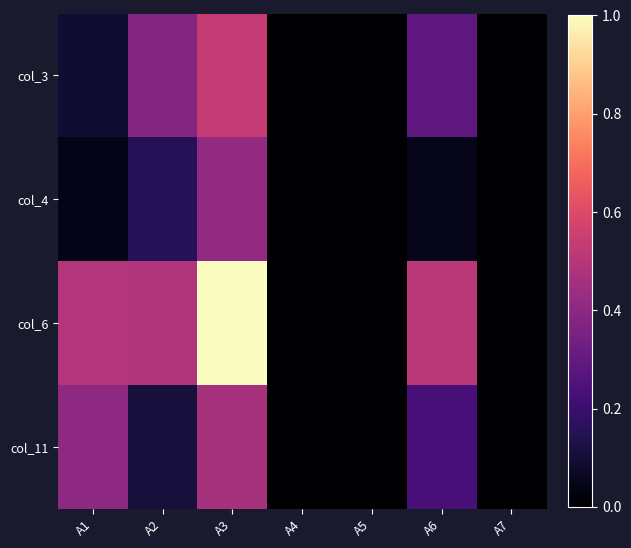

Reading left to right, what are all the values shown in this chart?

col_3: А1=0.1	А2=0.4	А3=0.5	А4=0.0	А5=0.0	А6=0.3	А7=0.0
col_4: А1=0.0	А2=0.1	А3=0.4	А4=0.0	А5=0.0	А6=0.0	А7=0.0
col_6: А1=0.5	А2=0.5	А3=1.0	А4=0.0	А5=0.0	А6=0.5	А7=0.0
col_11: А1=0.4	А2=0.1	А3=0.5	А4=0.0	А5=0.0	А6=0.2	А7=0.0